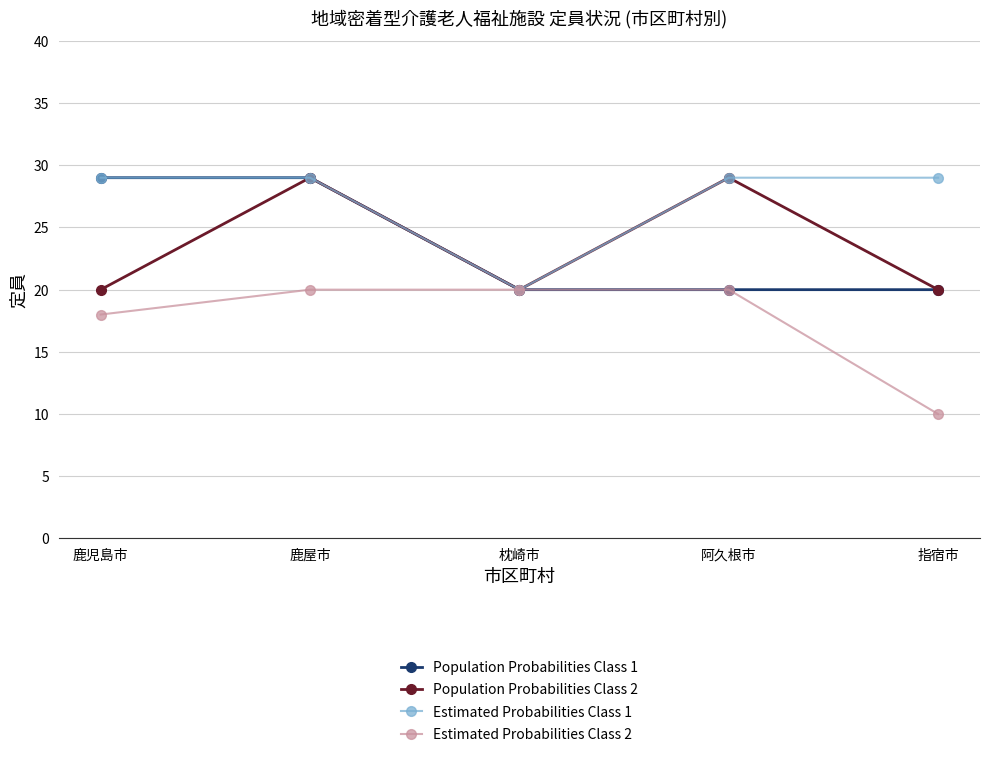

Which series has the largest range (max minus min)?

Estimated Probabilities Class 2